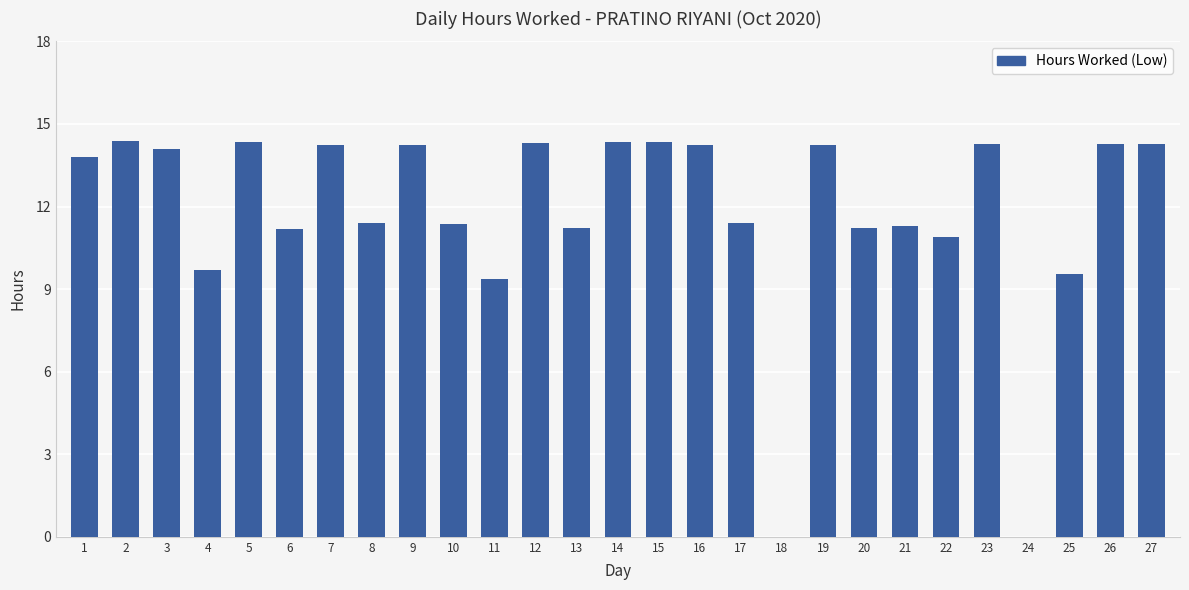

Approximately how many times larger is the value at 26 compared to 16?

1.0